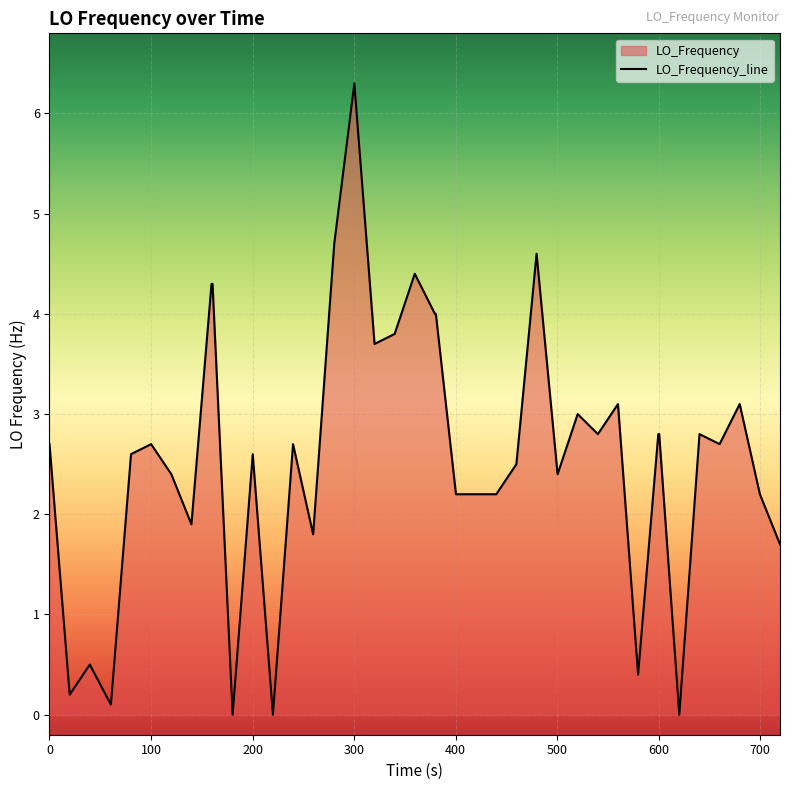

What is the greatest value displayed?

6.3